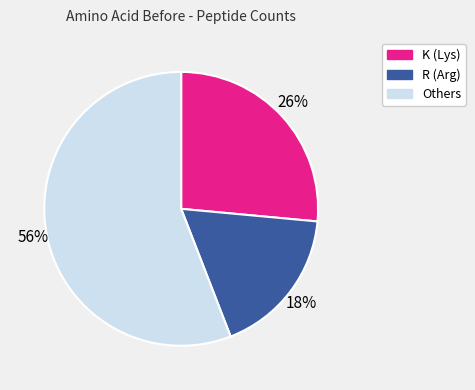

Is there any slice that represents more than half of the pie?

Yes